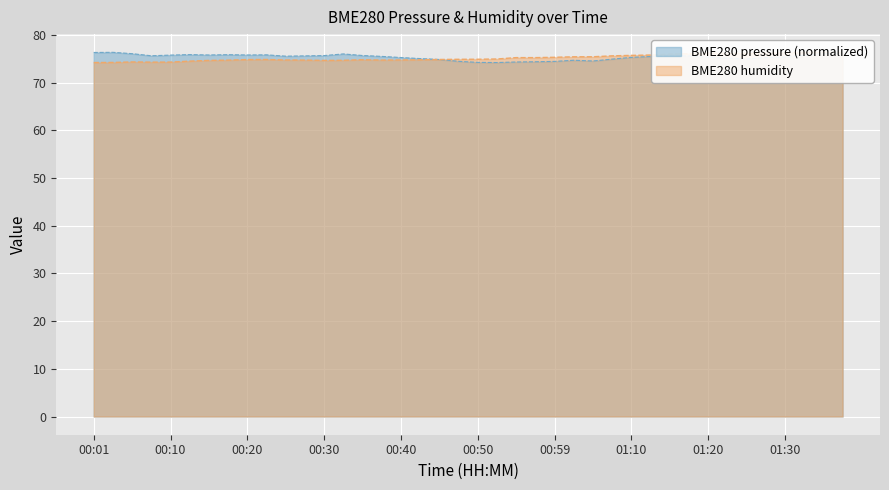

What is the difference between the second highest and second lowest values in the BME280_humidity series?

2.1